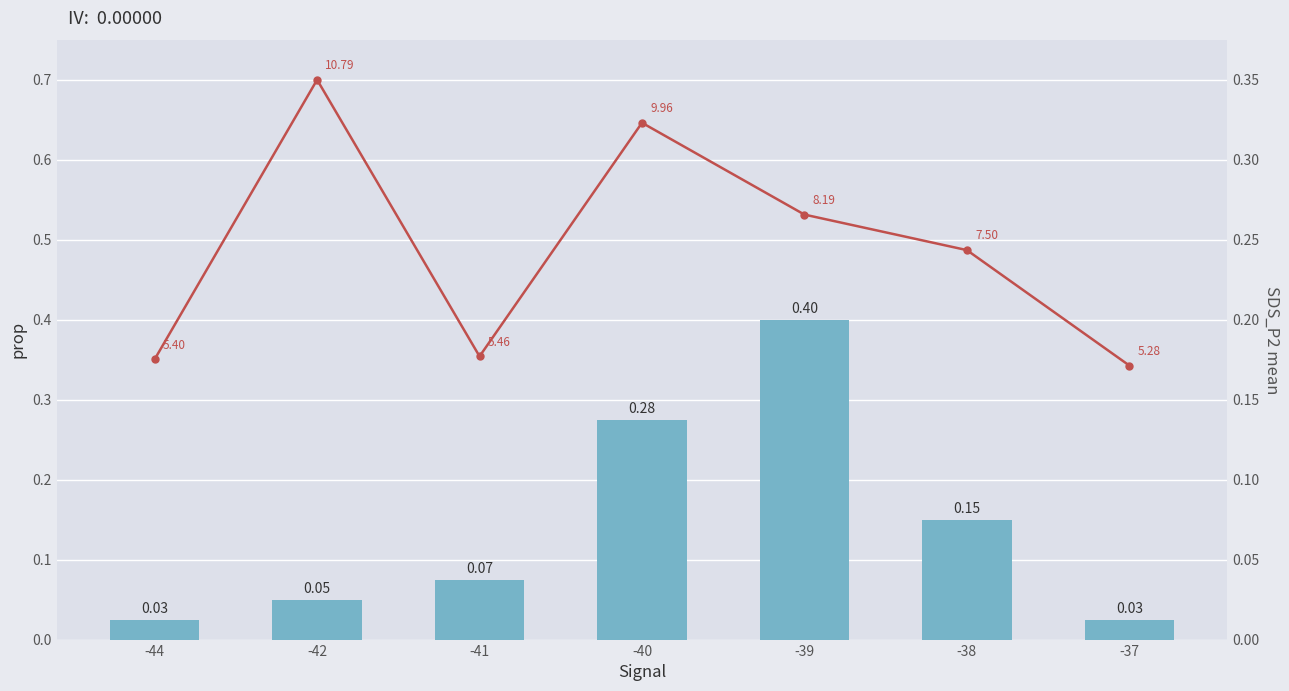

How many SDS_P2 mean values are between 0 and 1?

7